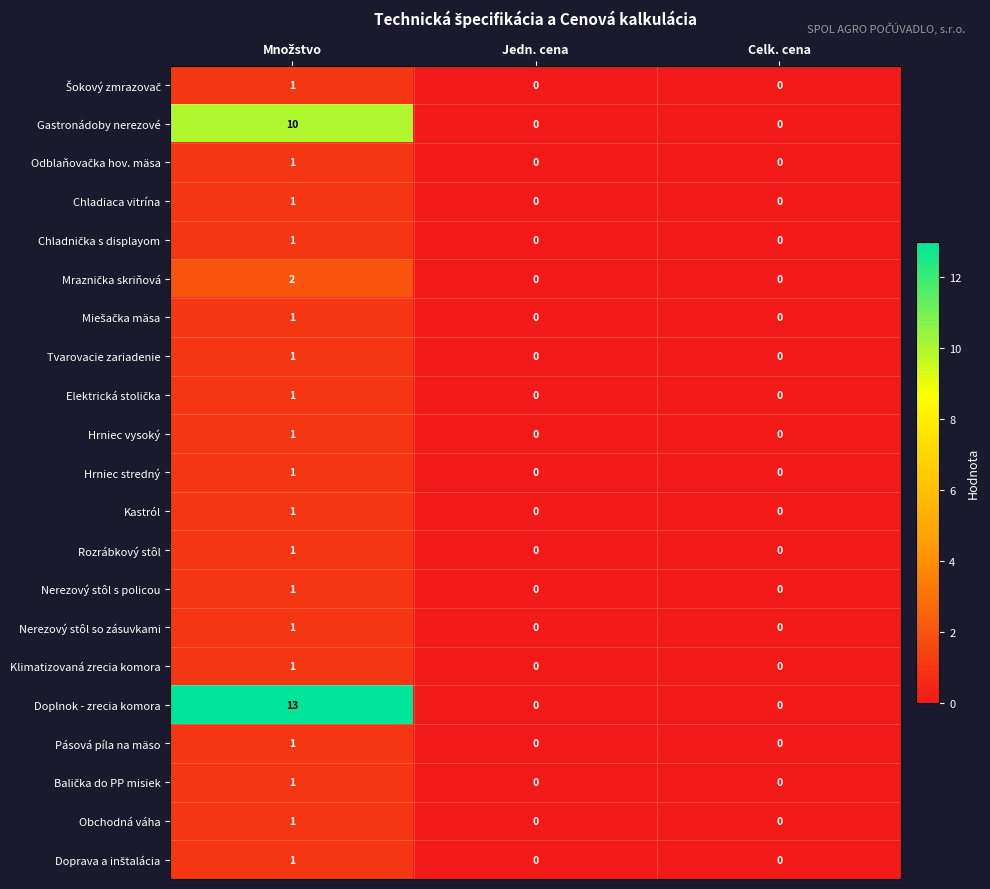

Which series has the largest total across all categories?

Doplnok - zrecia komora